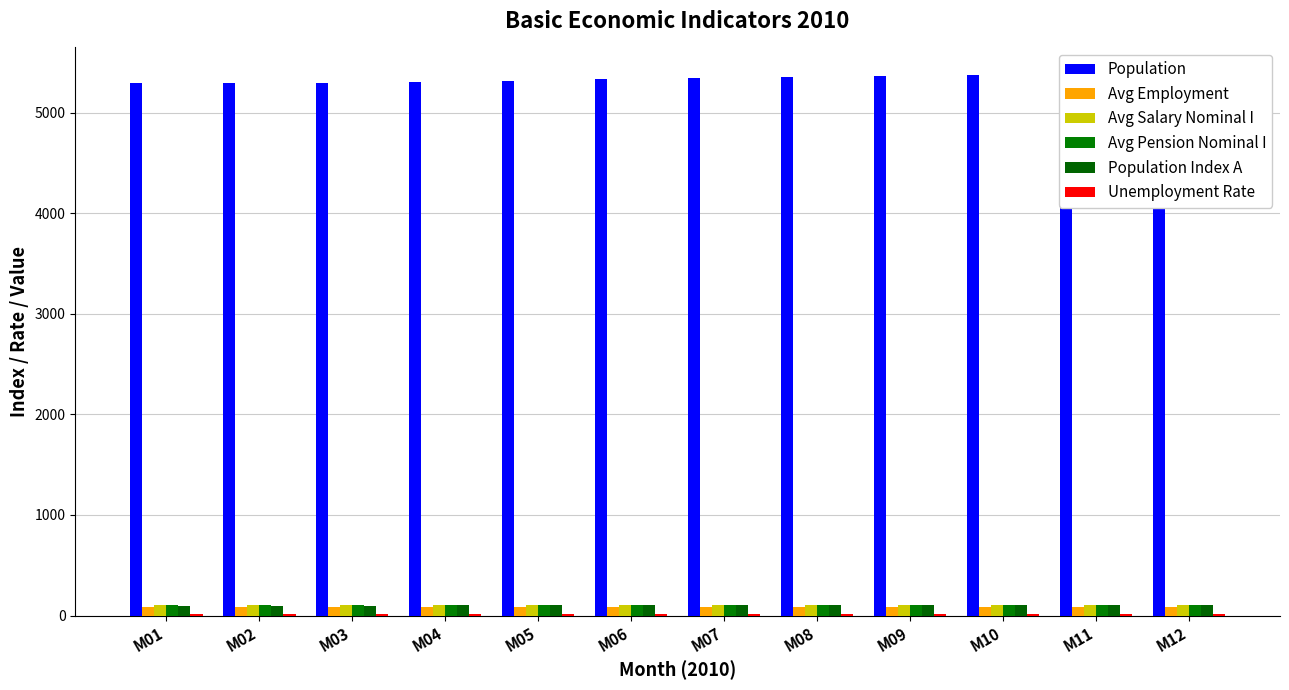

What is the total value across all series at M01?

5703.6